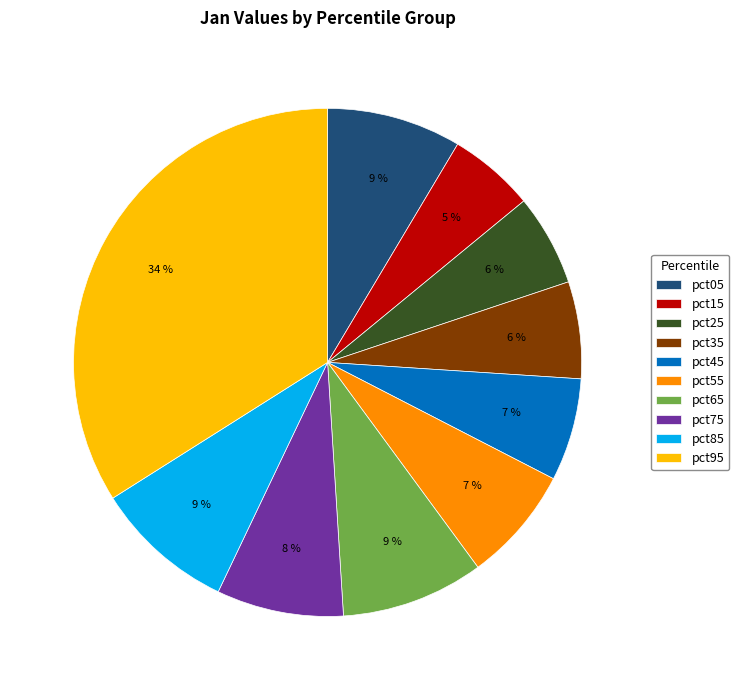

To the nearest percent, what is the average slice percentage?

10%